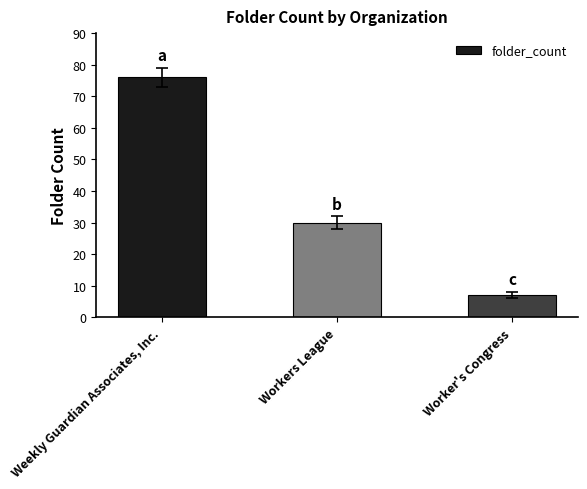

What is the difference between the values at Weekly Guardian Associates, Inc. and Worker's Congress?

69